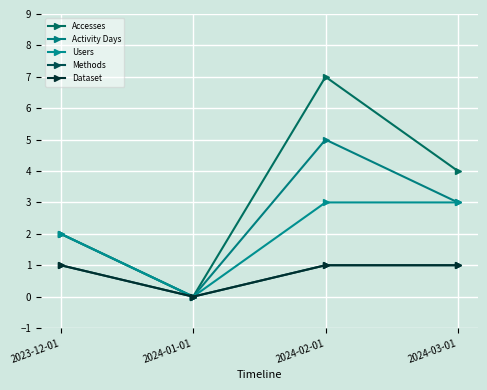

Between 2024-02-01 and 2024-03-01, which series saw the biggest shift?

Accesses